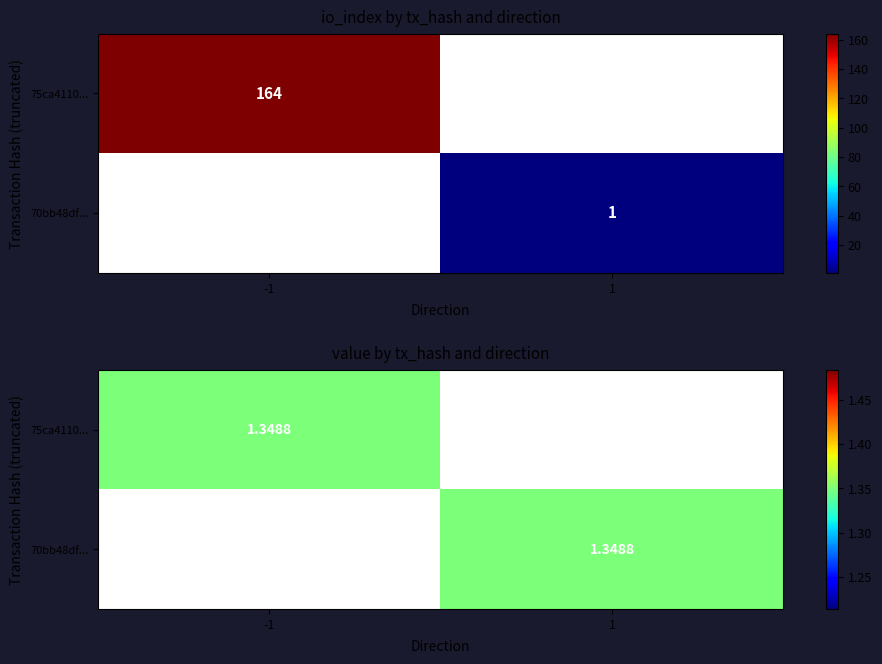

Which series has the largest range (max minus min)?

75ca4110c1d0c8dc2aa3d5502d0cb51e1dbc6c3